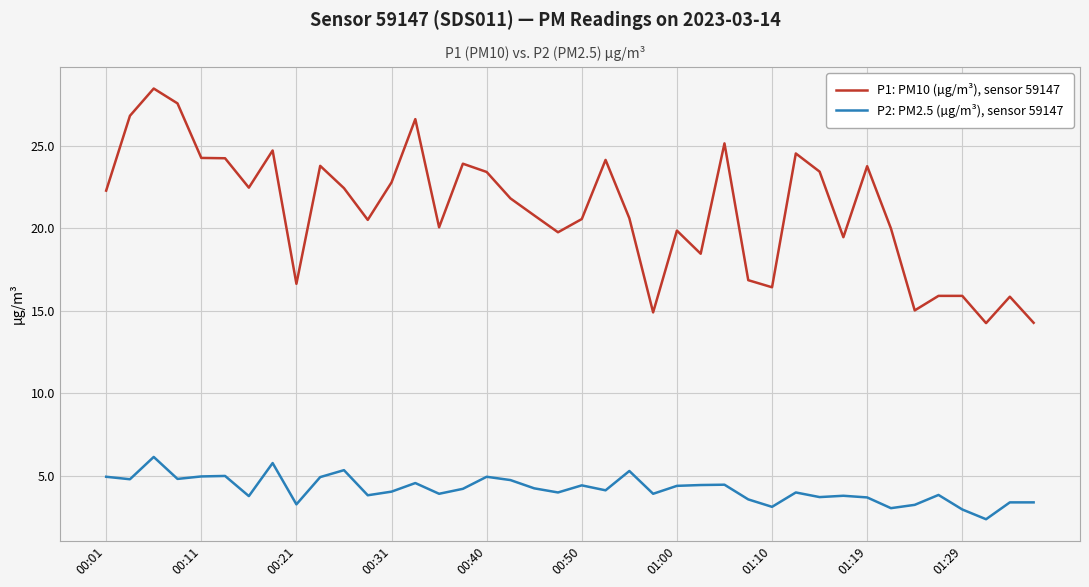

Which series has the widest spread of values?

P1: PM10 (µg/m³), sensor 59147